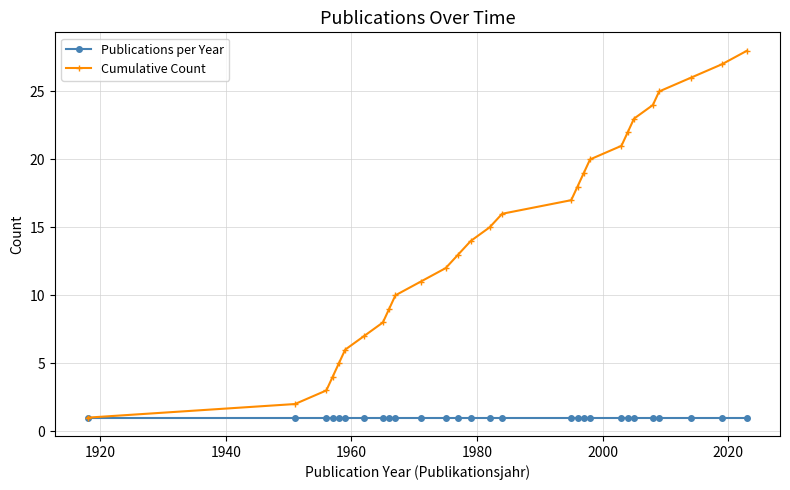

True or false: Cumulative Count has more than 1 interior local peaks.

False